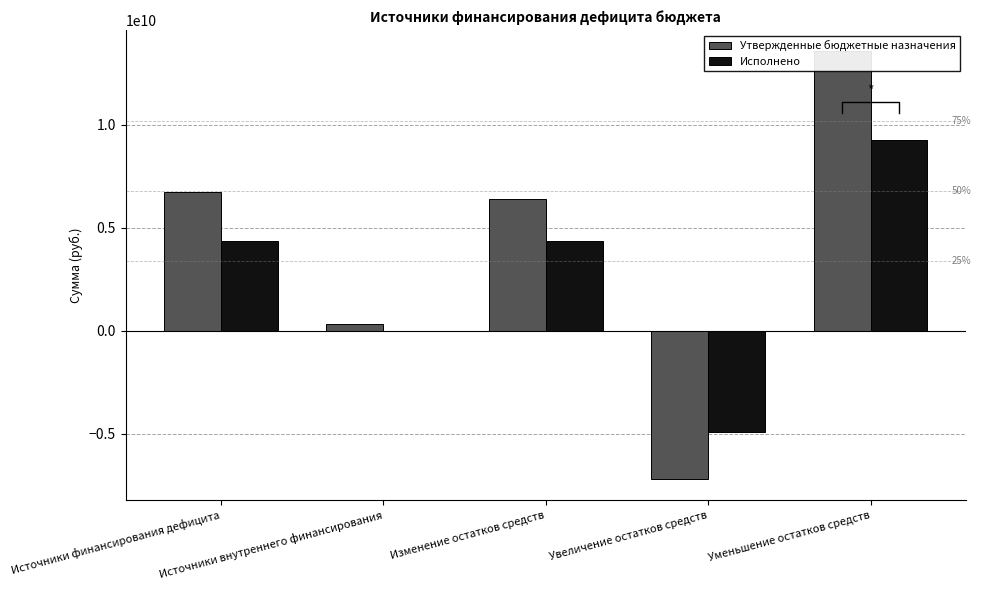

At which category is the sum across all series the highest?

Уменьшение остатков средств